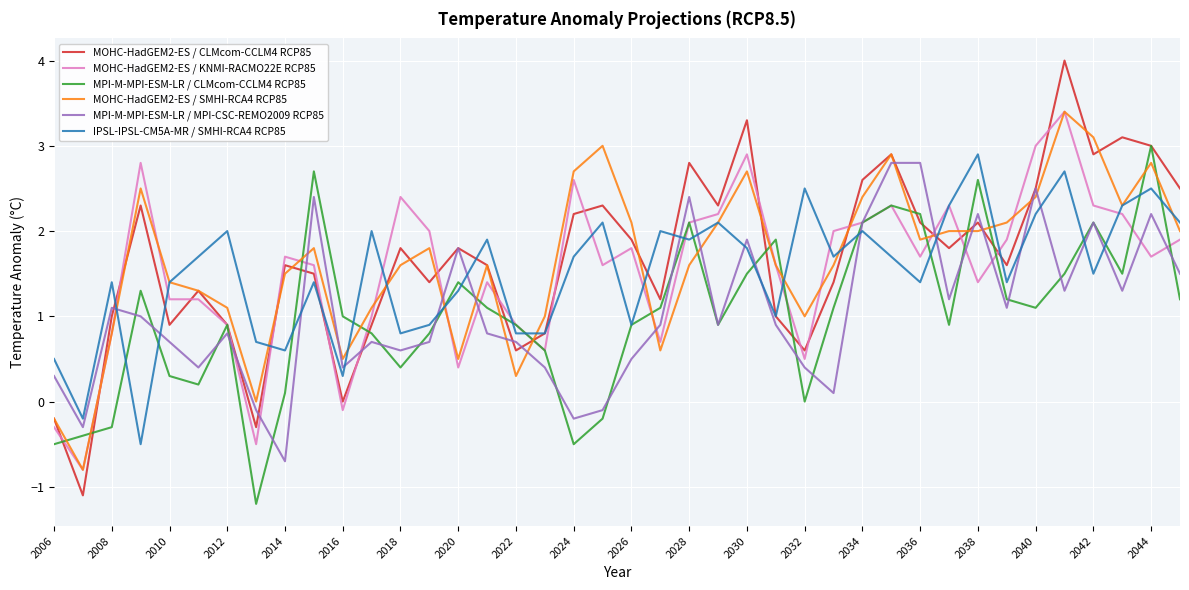

What is the difference between the maximum and minimum values in the MOHC-HadGEM2-ES / SMHI-RCA4 RCP85 series?

4.2